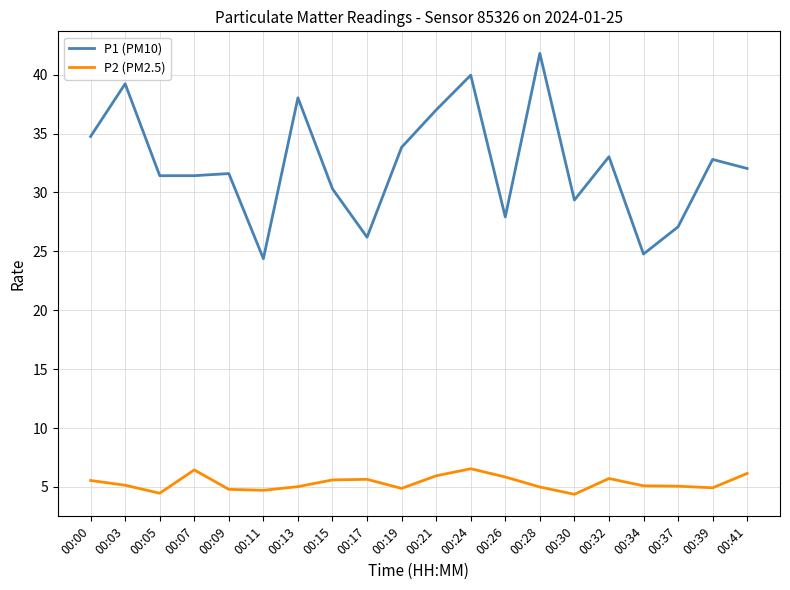

What is the maximum value shown in the chart?

41.8